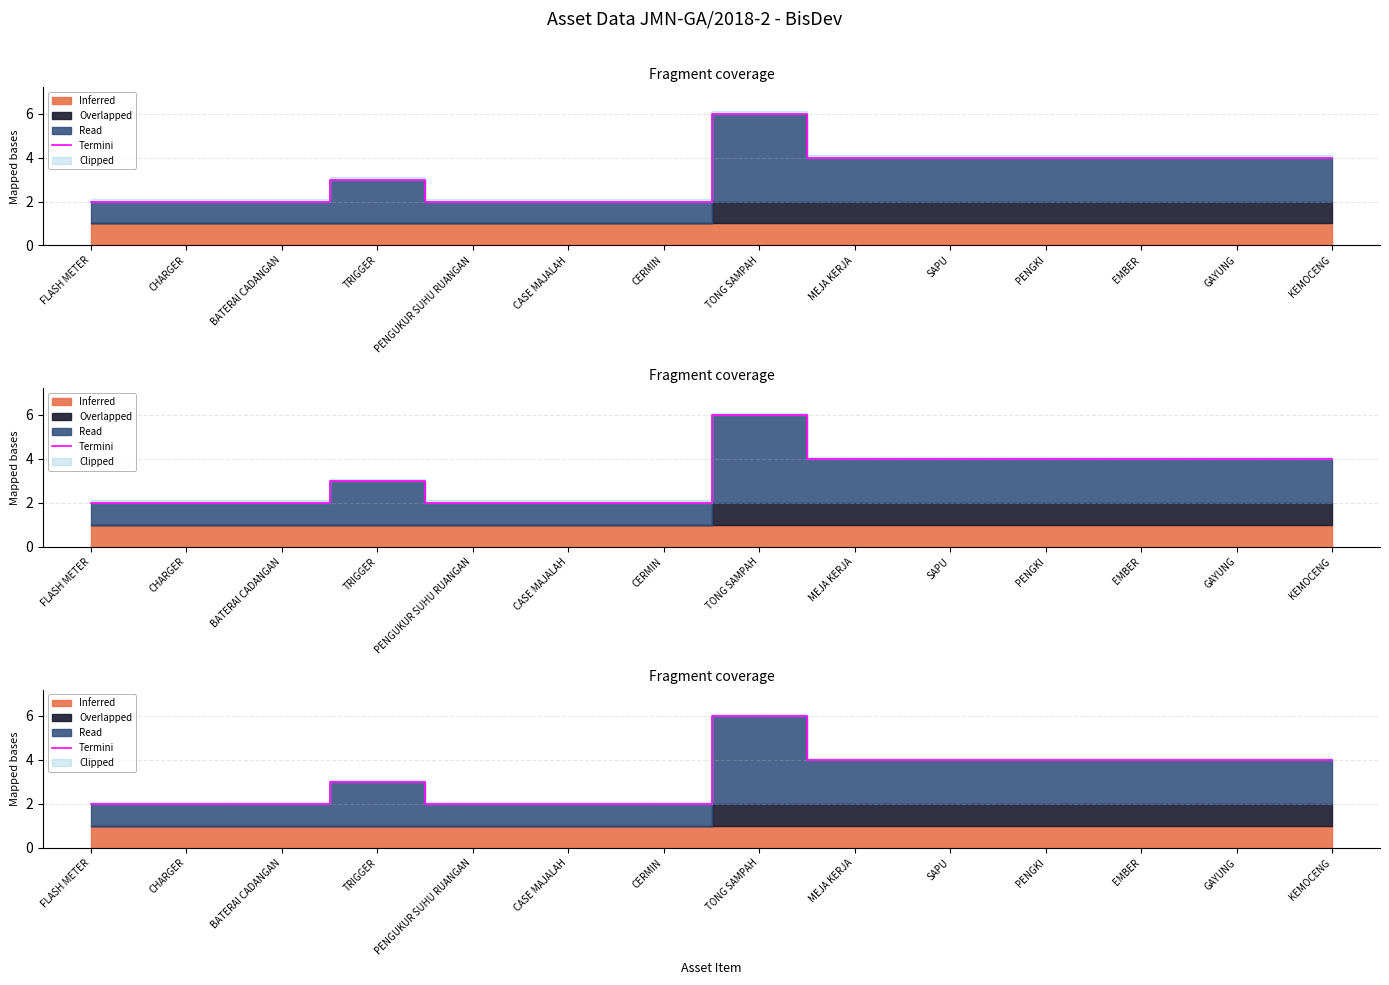

What is the sum of the values at TRIGGER and GAYUNG?

7